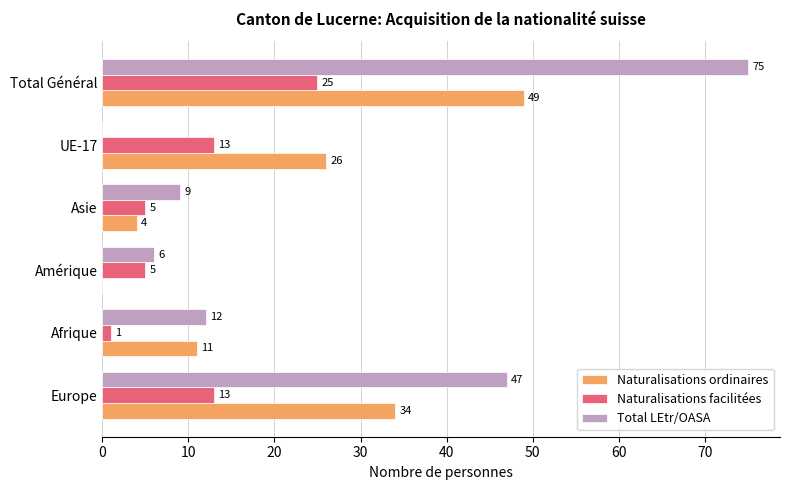

At which label does Naturalisations facilitées reach its peak?

Total Général